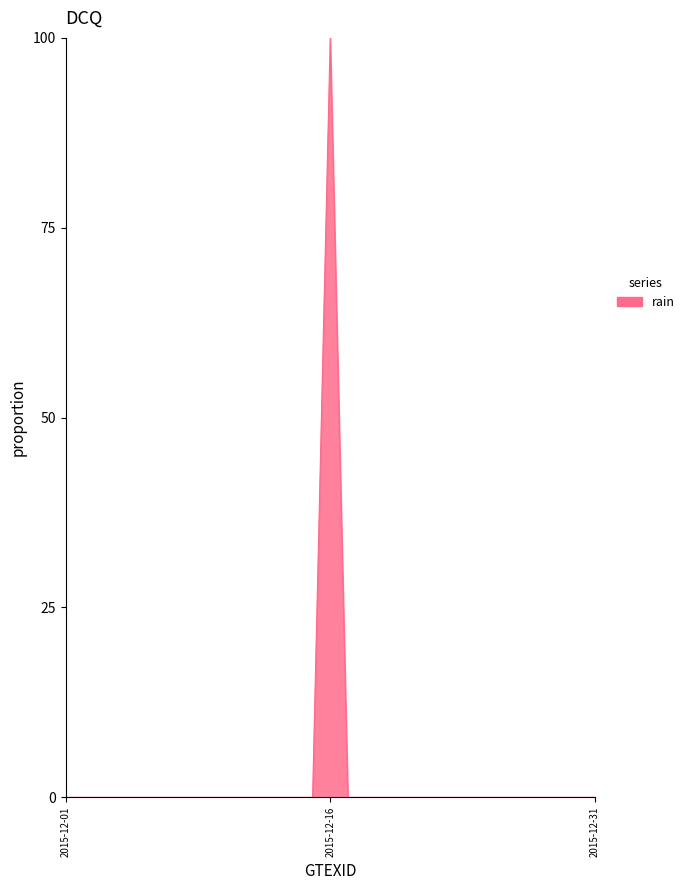

What is the difference between the maximum and minimum values?

100